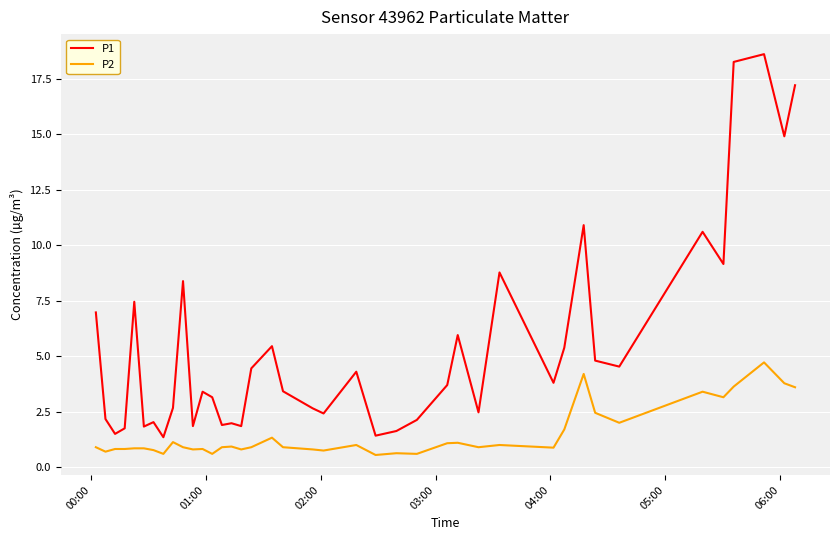

What is the difference between the maximum and minimum values in the P2 series?

4.2